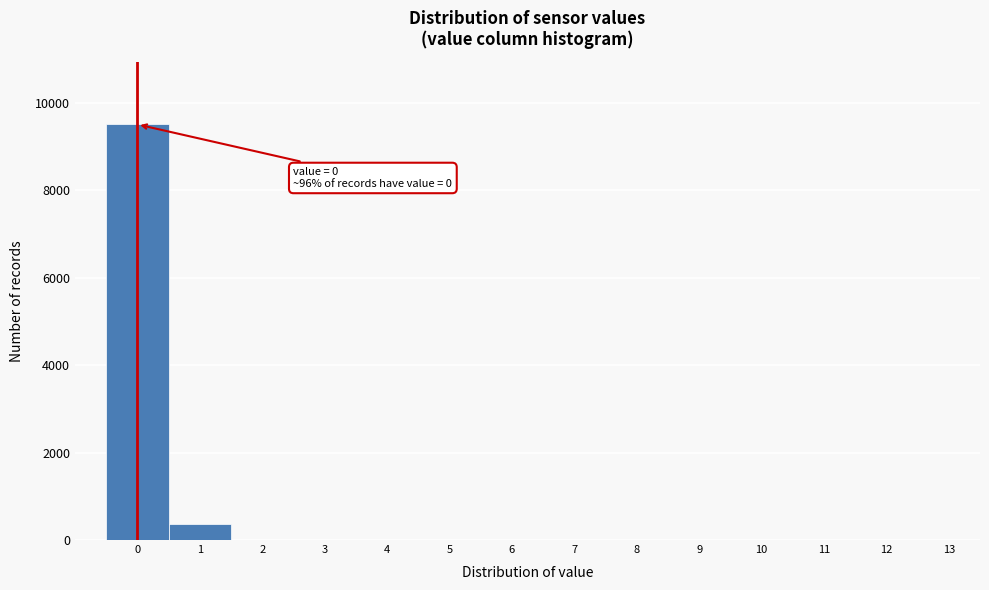

Reading left to right, what are all the values shown in this chart?

0=9500	1=364	2=0	3=0	4=0	5=0	6=0	7=0	8=0	9=0	10=0	11=0	12=0	13=0